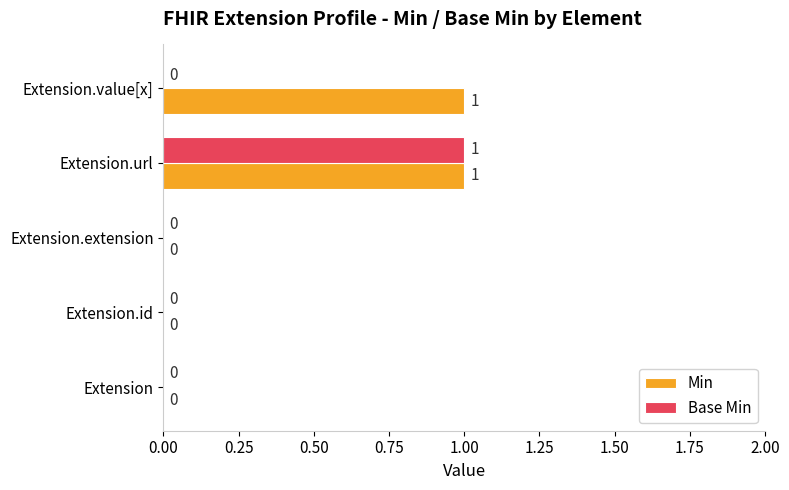

True or false: Base Min has a value of 0 at Extension.url.

False